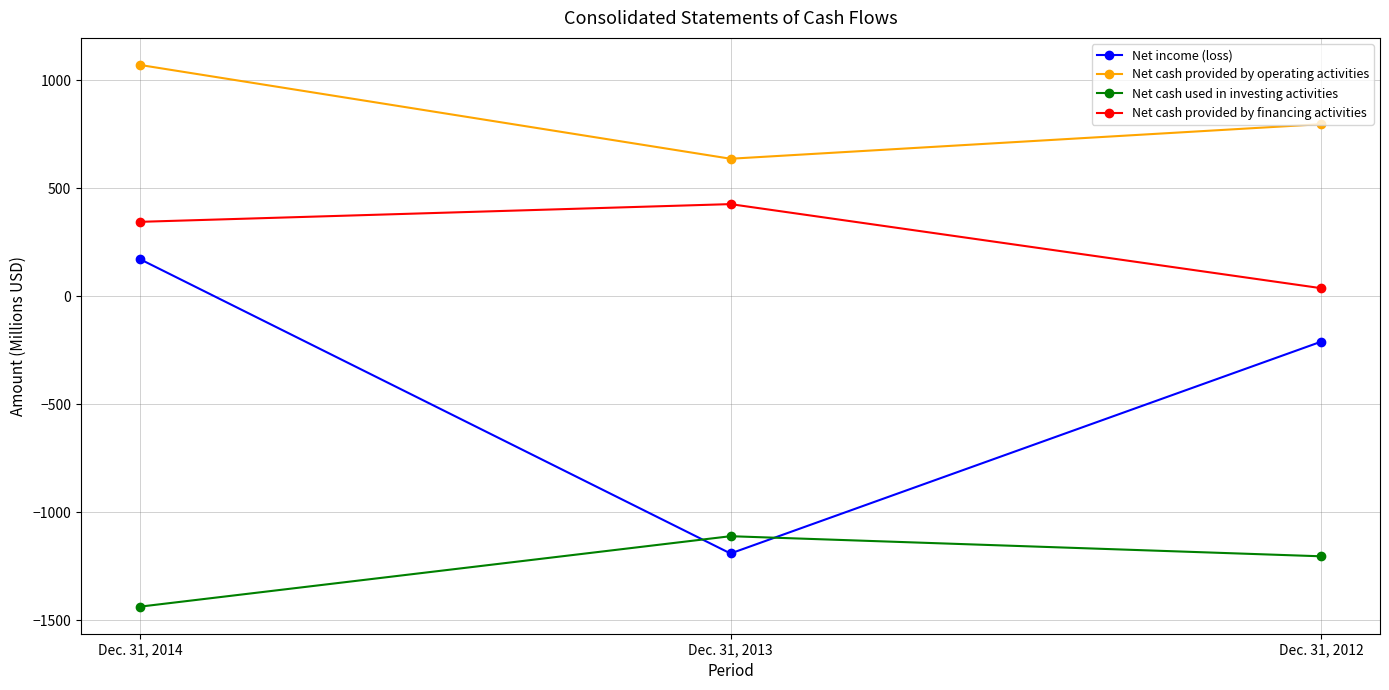

What are all the series names shown in the legend?

Net income (loss), Net cash provided by operating activities, Net cash used in investing activities, Net cash provided by financing activities